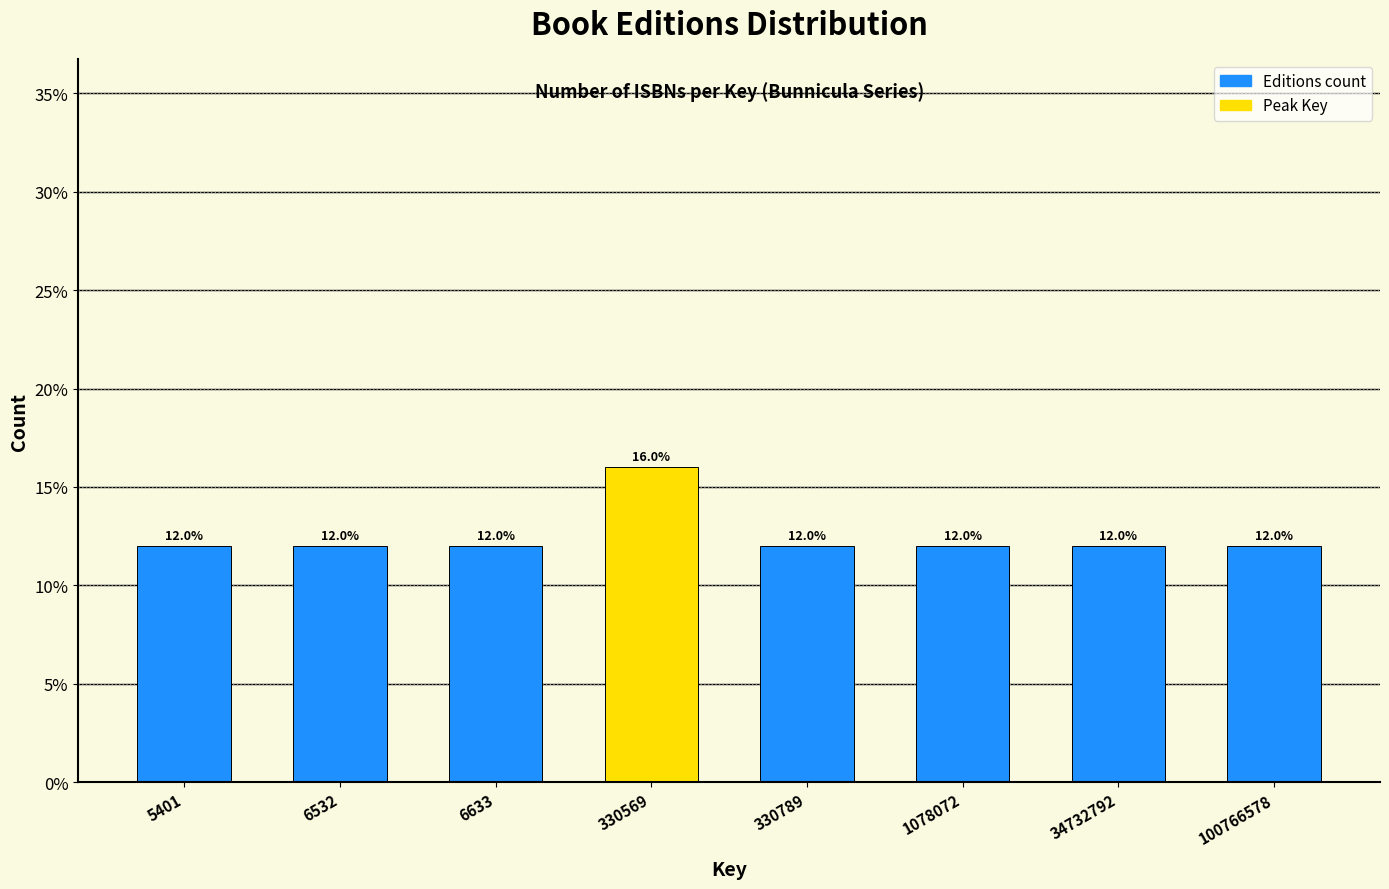

Reading right to left, extract all data points from this chart.

100766578=12	34732792=12	1078072=12	330789=12	330569=16	6633=12	6532=12	5401=12